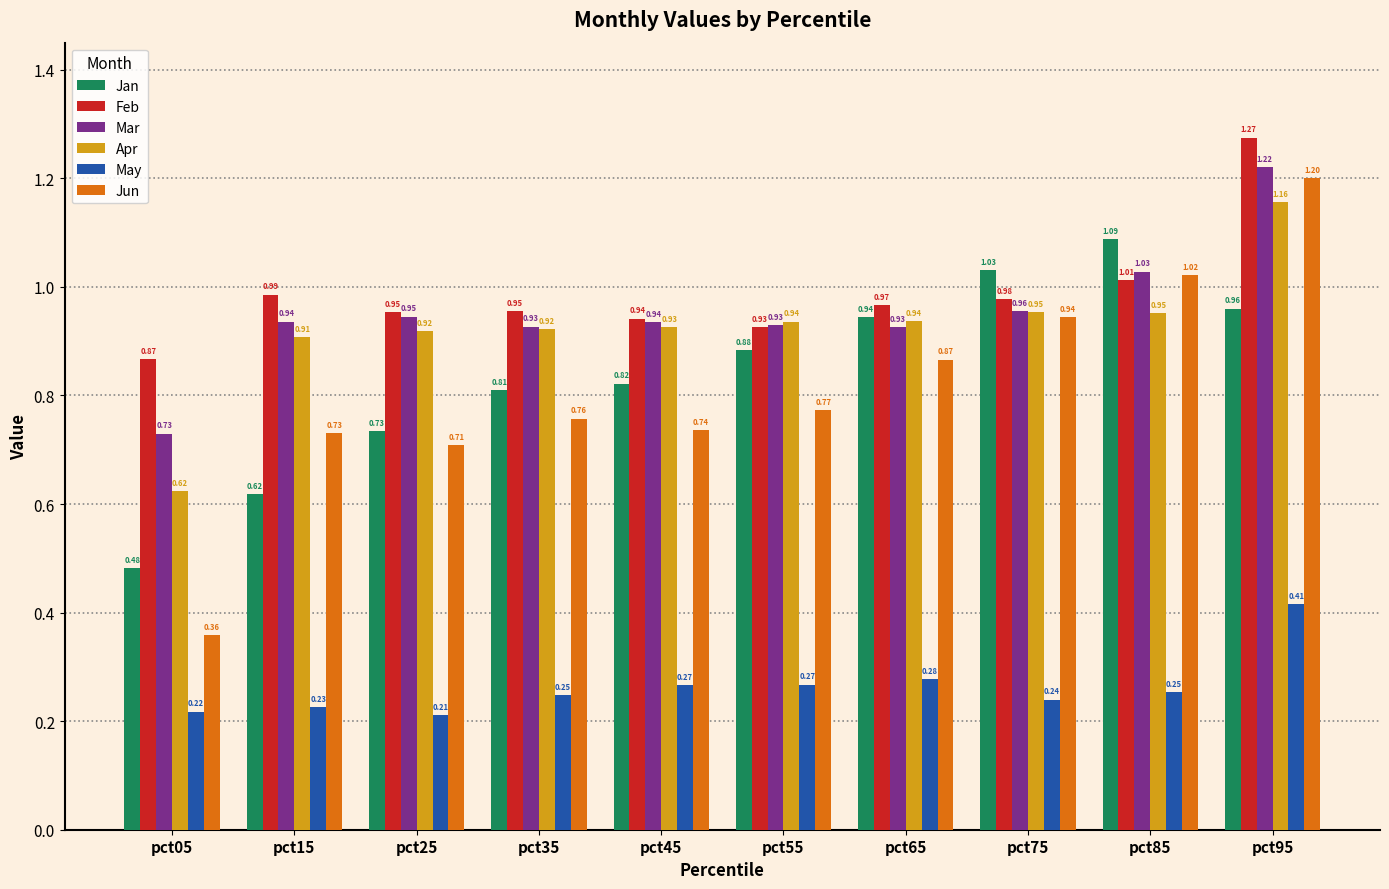

Rank the categories by Jun value from highest to lowest.

pct95, pct85, pct75, pct65, pct55, pct35, pct45, pct15, pct25, pct05